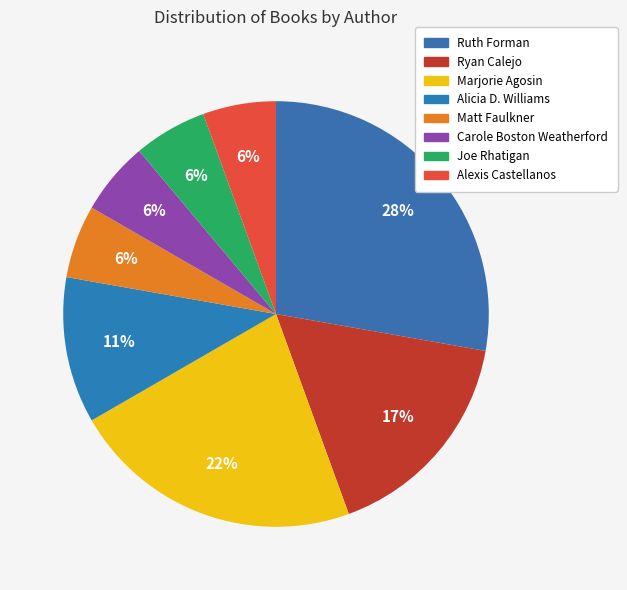

To the nearest percent, what portion does Ryan Calejo represent?

17%